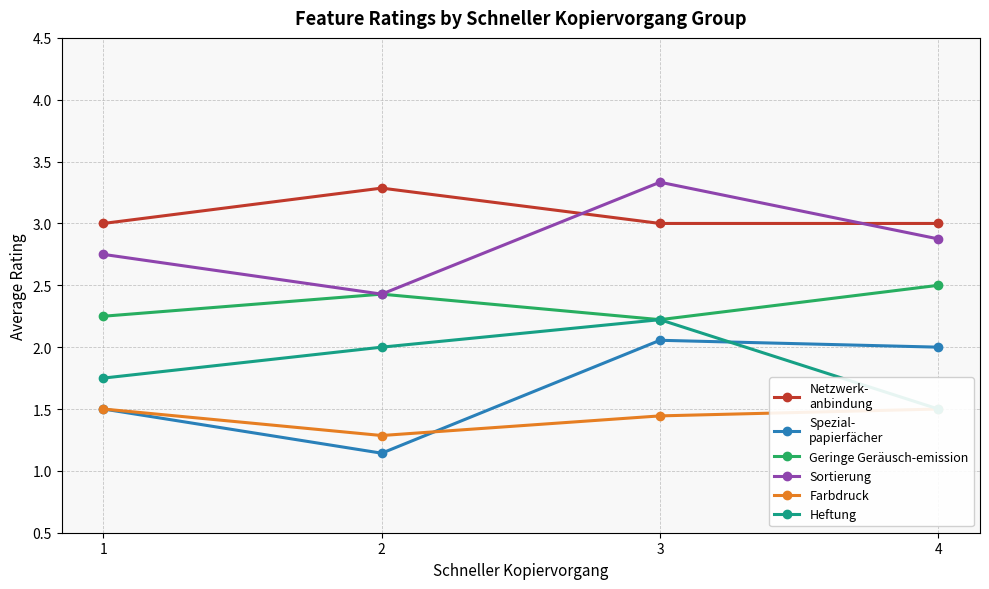

Where is the first local maximum for Heftung?

3